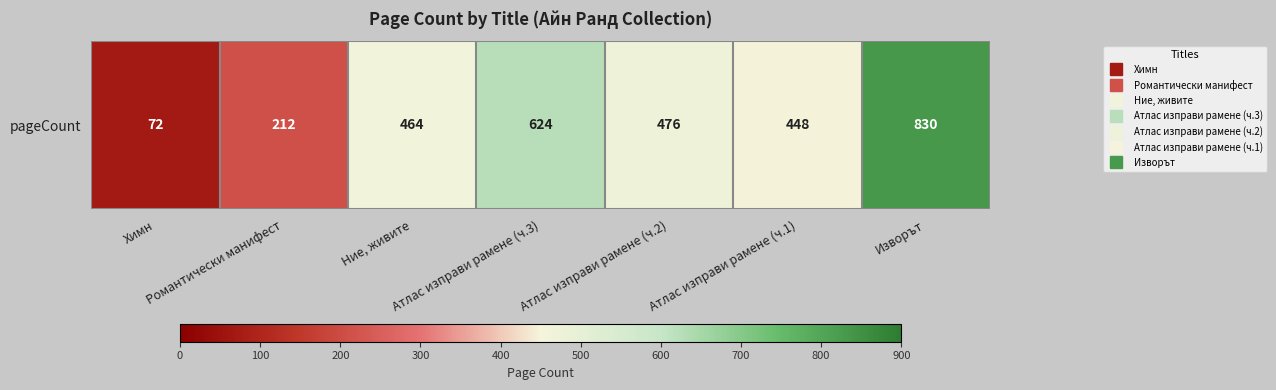

True or false: the data shows 15 at Химн.

False